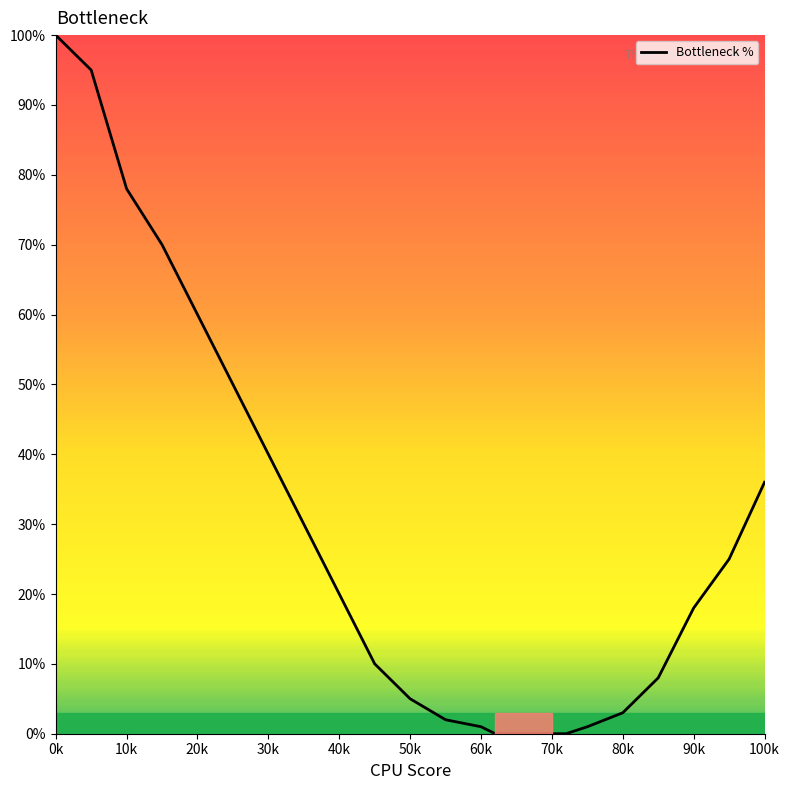

What is the maximum value shown in the chart?

100